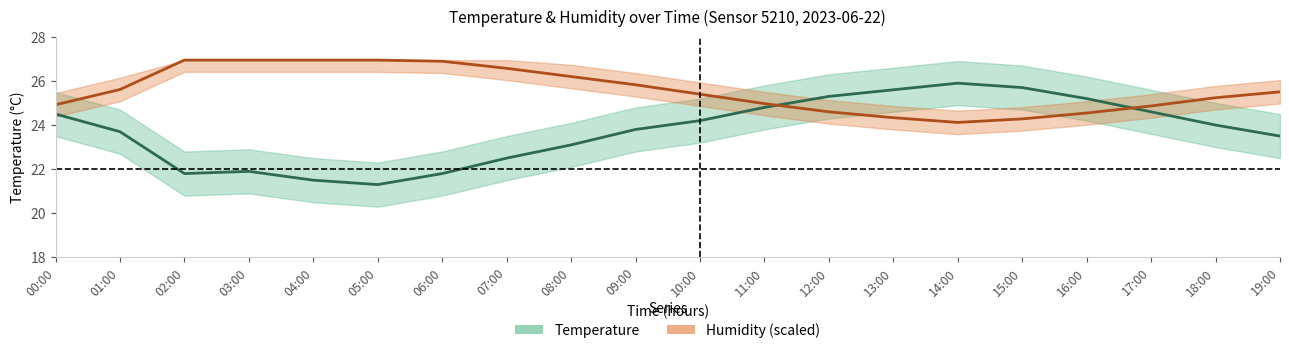

What is the value of the Temperature (°C) point at the 5th from the left?

21.5